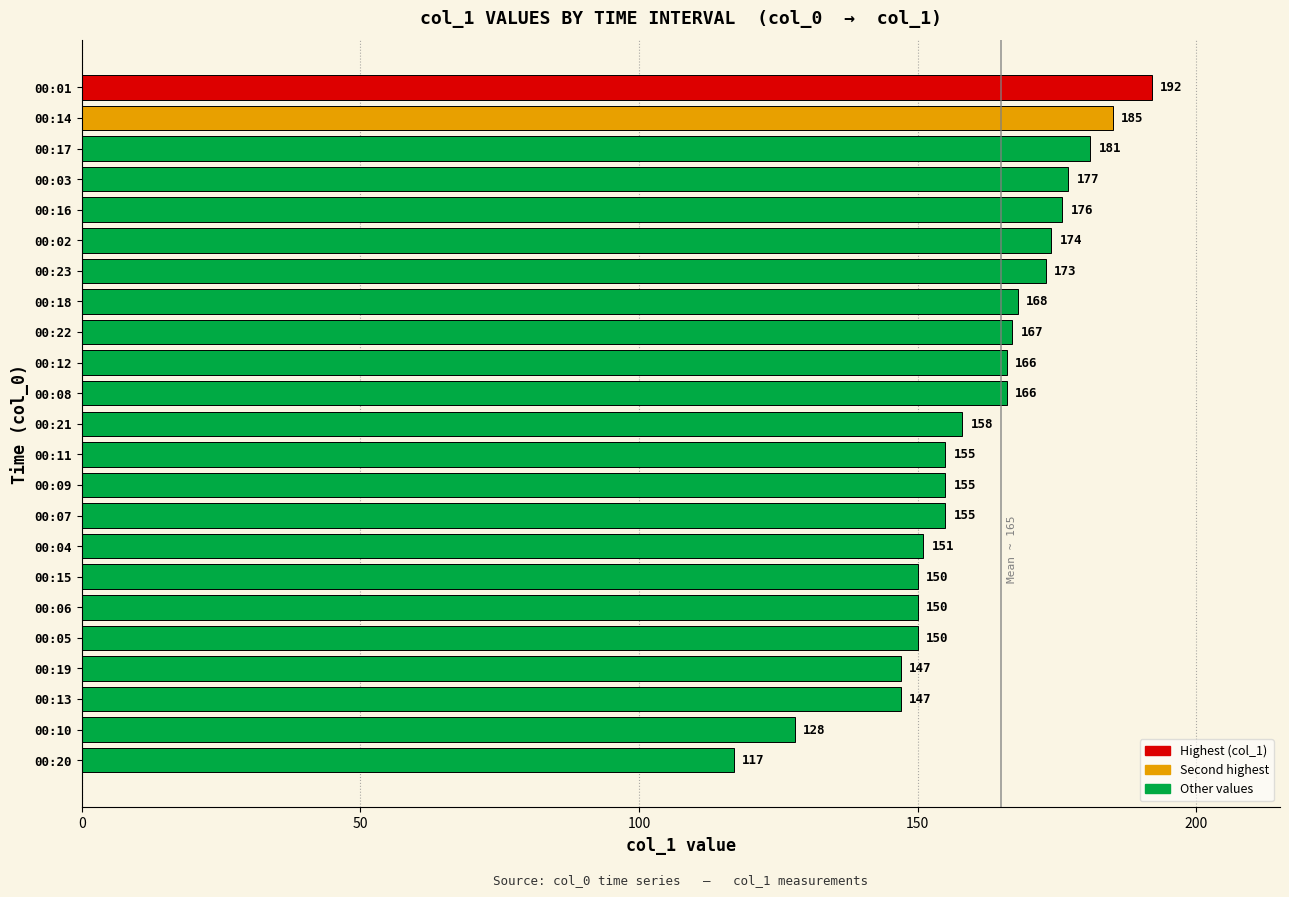

What is the sum of all values?

3688